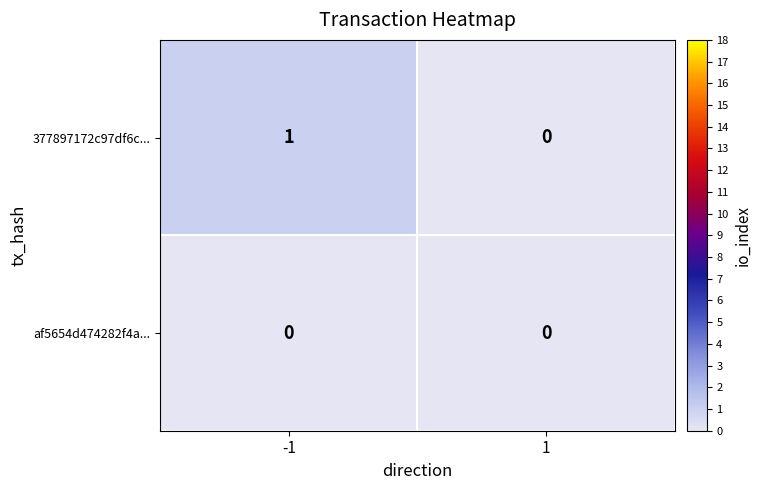

Rank the series by their average value, from lowest to highest.

af5654d474282f4a..., 377897172c97df6c...